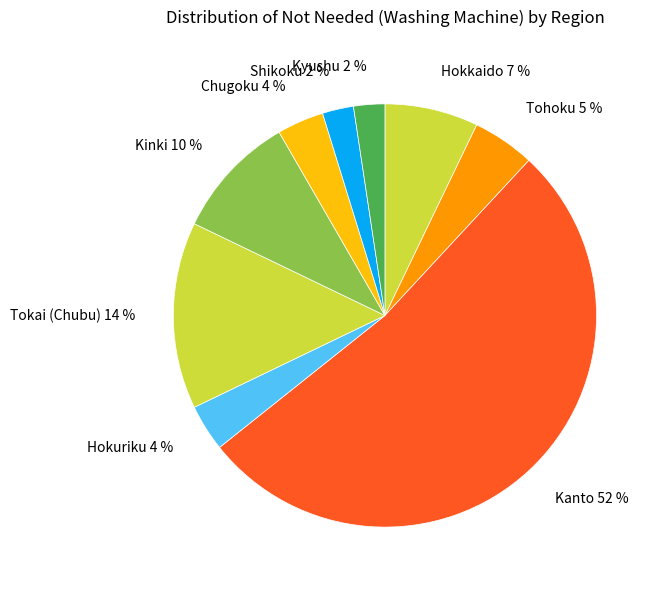

Count the number of slices in the pie.

9